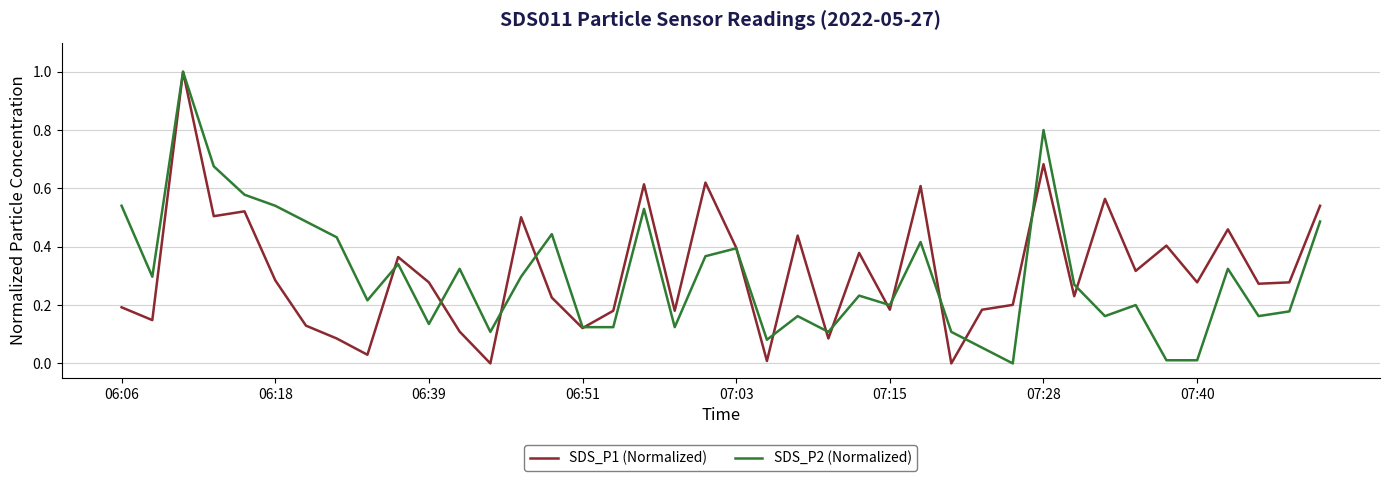

What is the maximum value shown in the chart?

1.0